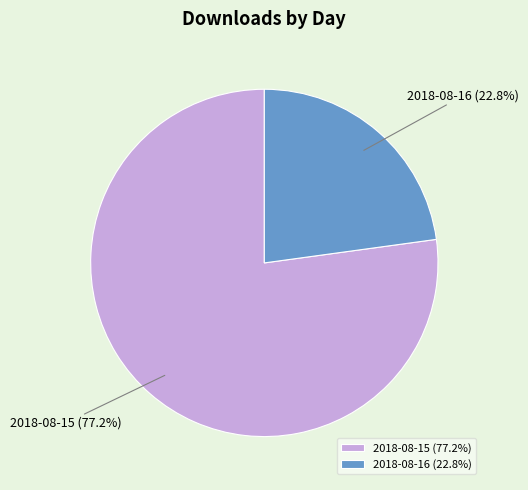

To the nearest percent, what is the average slice percentage?

50%